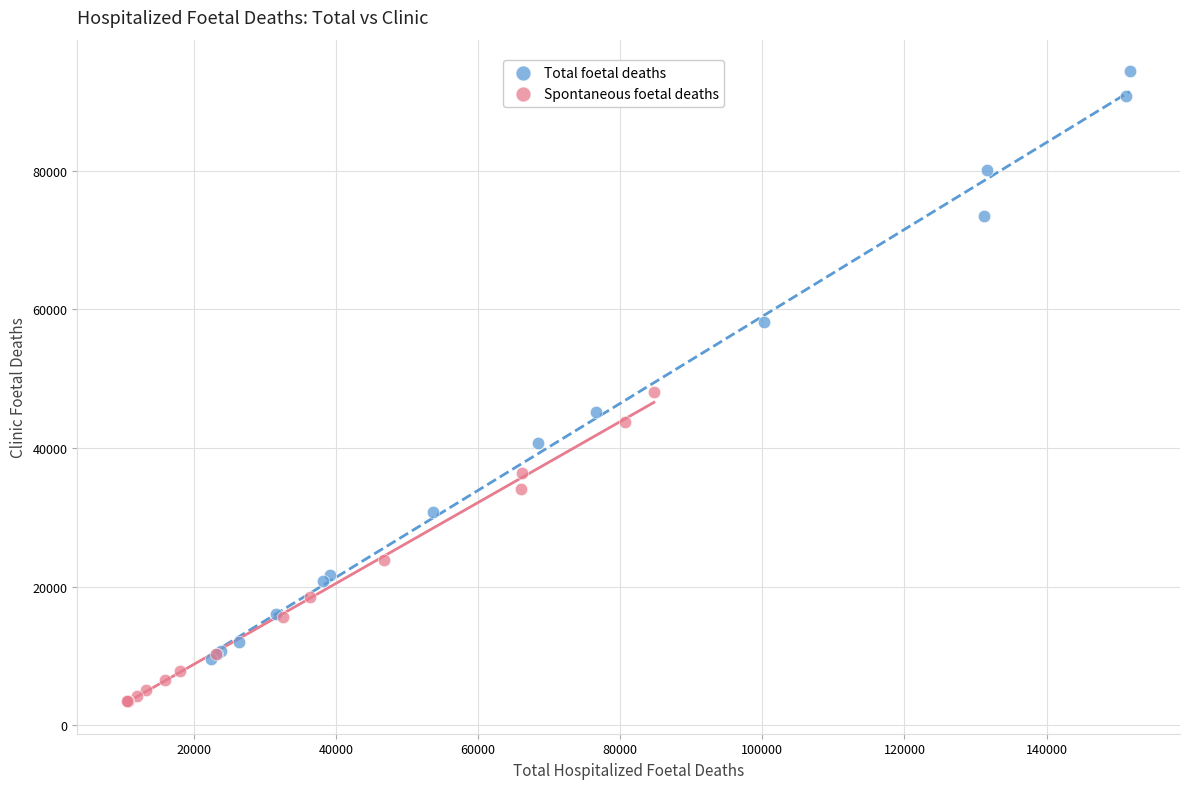

Which series reaches the minimum Y coordinate?

Spontaneous foetal deaths